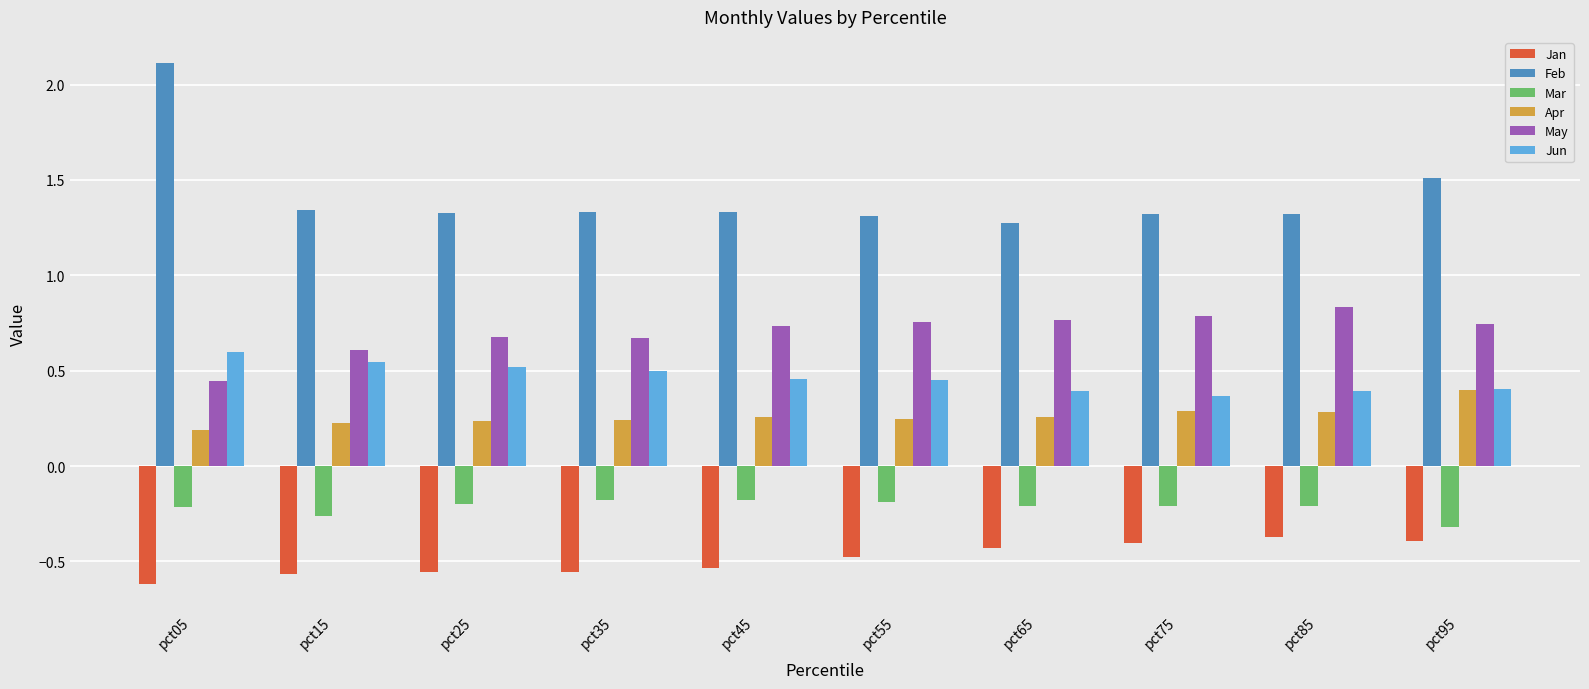

What is the total value across all series at pct25?

2.0